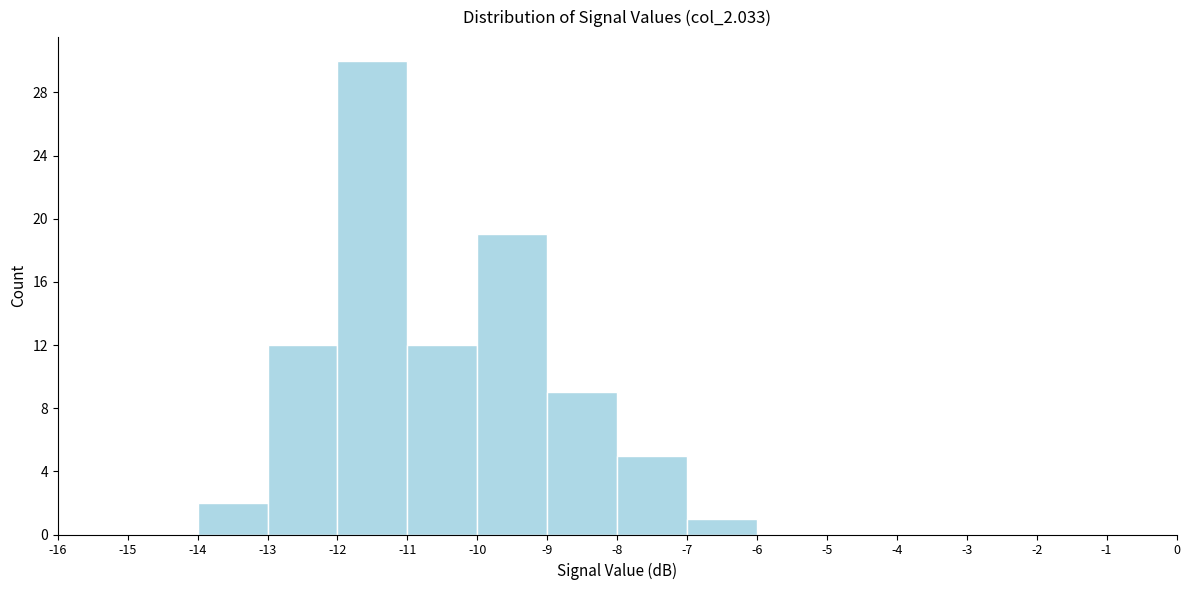

Reading left to right, list every bar in this chart as the range it spans on the x-axis followed by its height. The values are not printed on the chart, so give them approximately, as read against the axis.

-16 to -15: 0
-15 to -14: 0
-14 to -13: 2
-13 to -12: 12
-12 to -11: 30
-11 to -10: 12
-10 to -9: 19
-9 to -8: 9
-8 to -7: 5
-7 to -6: 1
-6 to -5: 0
-5 to -4: 0
-4 to -3: 0
-3 to -2: 0
-2 to -1: 0
-1 to 0: 0